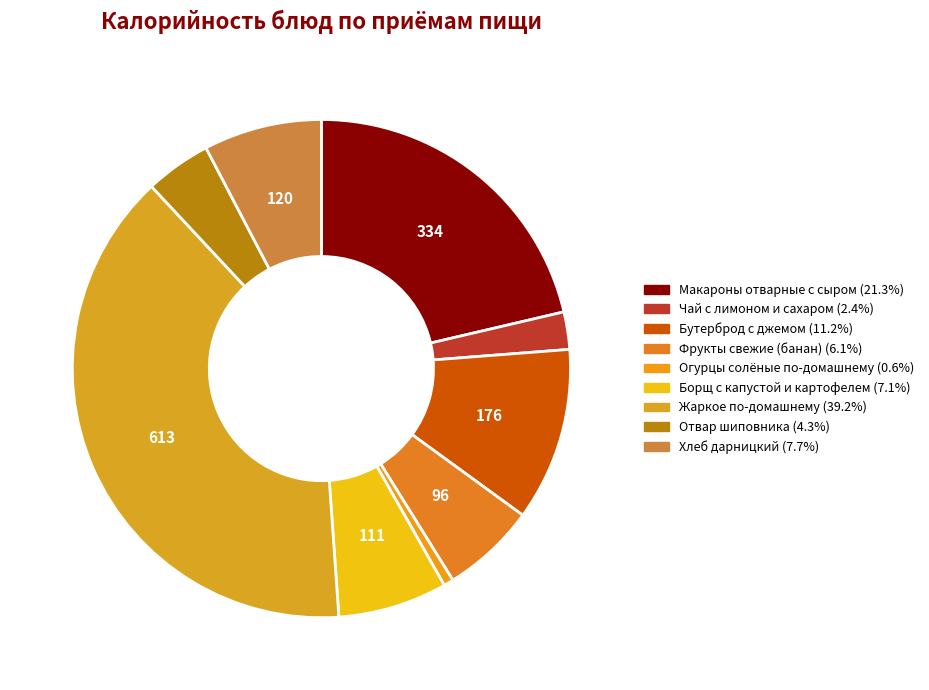

Does any single category account for the majority?

No